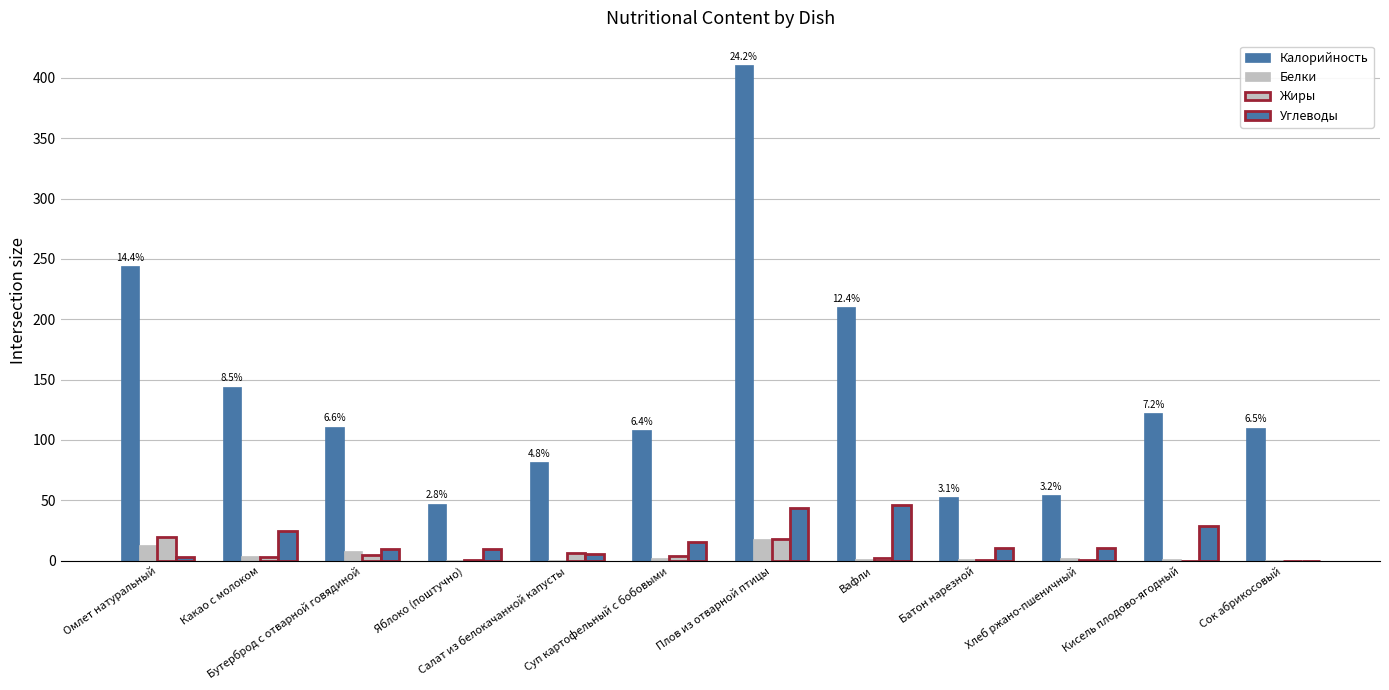

What is the minimum value for Белки?

0.4